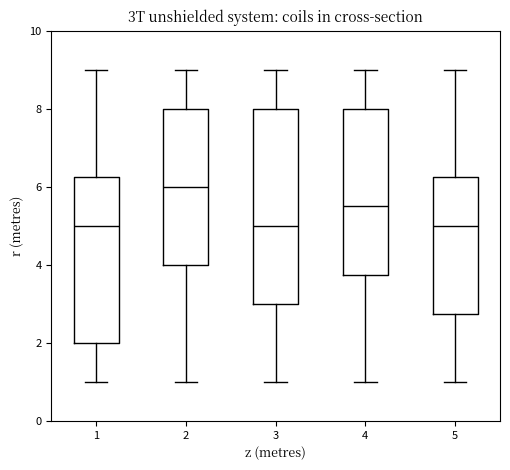

Which box has the highest median line?

2